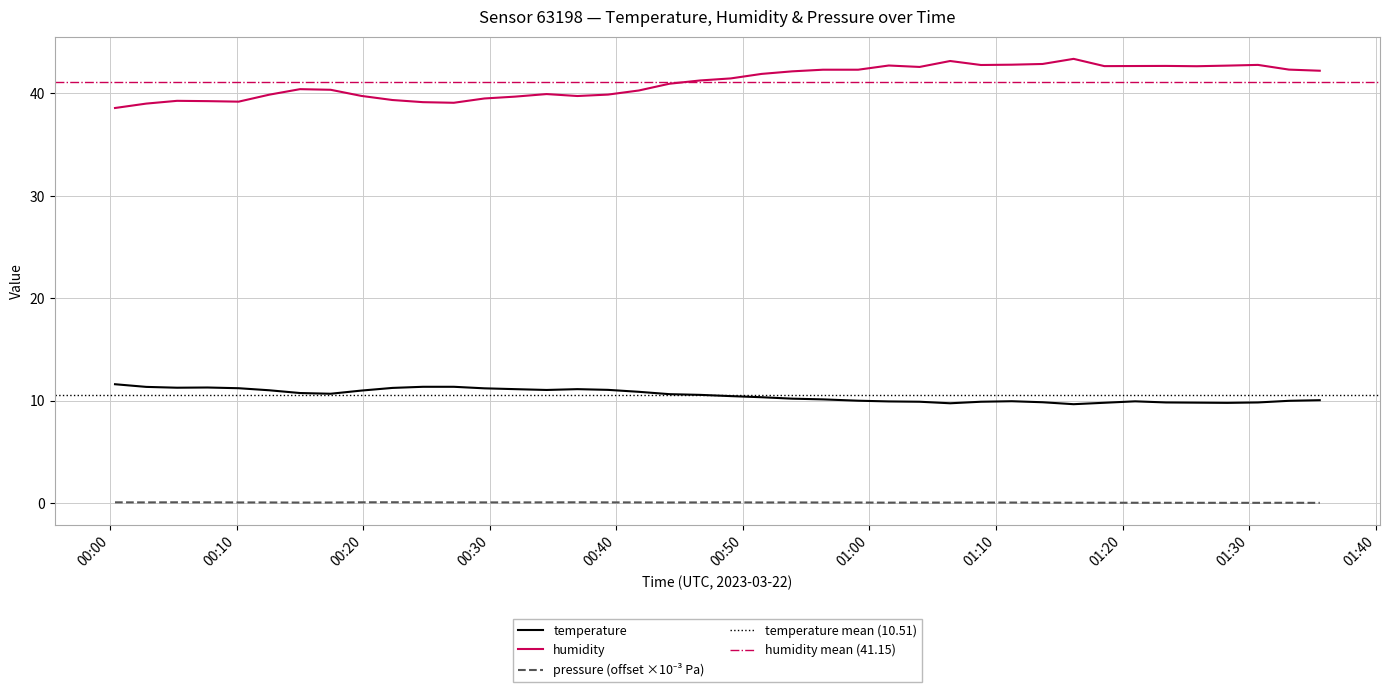

At which category does pressure_scaled reach its first local peak?

00:05